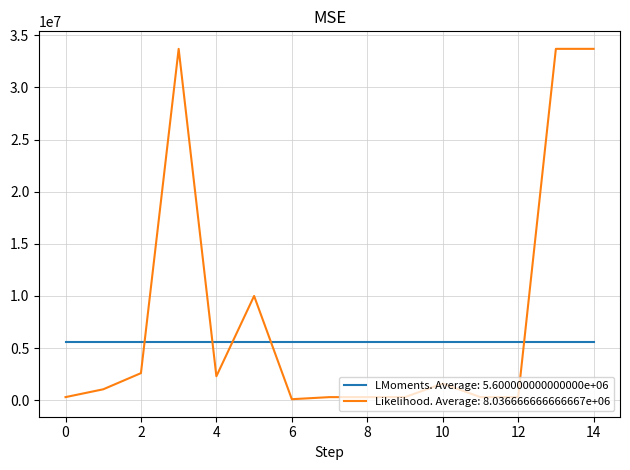

Rank the series by their average value, from lowest to highest.

LMoments. Average: 5.600000000000000e+06, Likelihood. Average: 8.036666666666667e+06